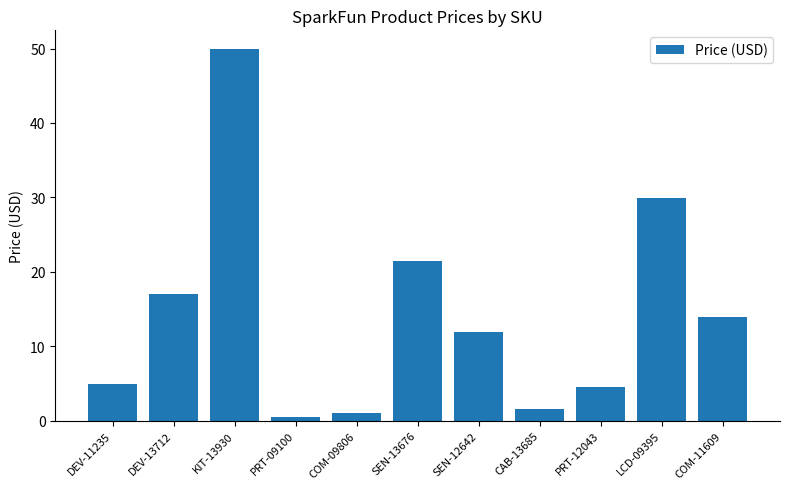

Does the chart contain any negative values?

No